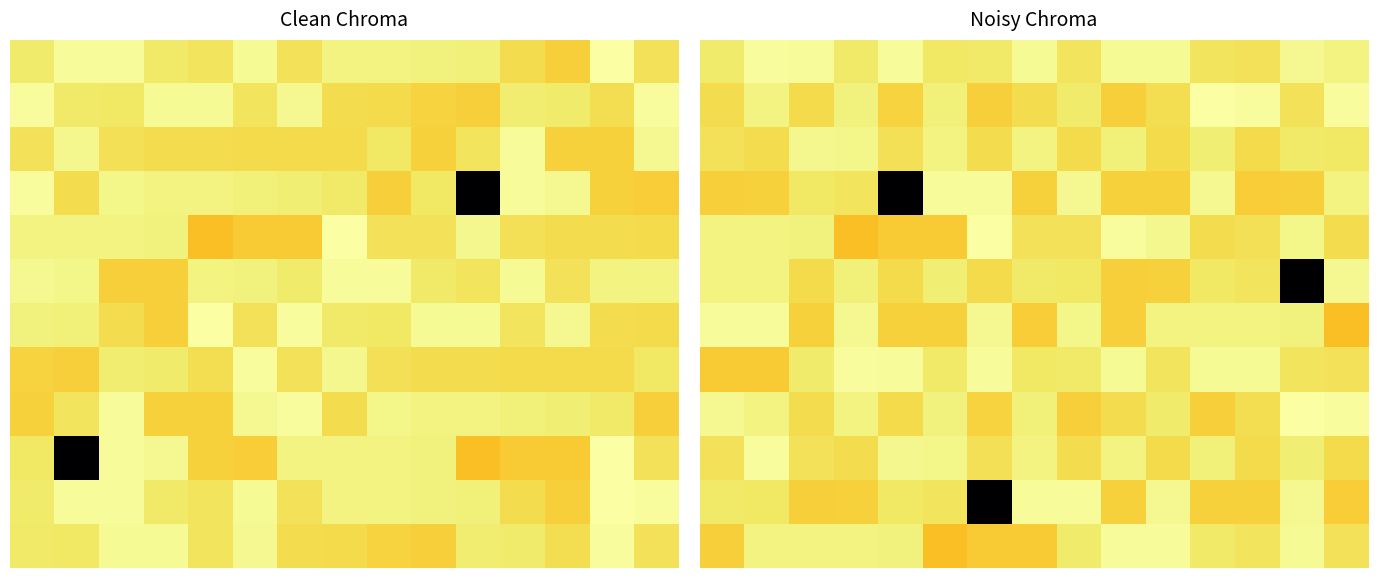

What is the maximum value shown in the chart?

1.0